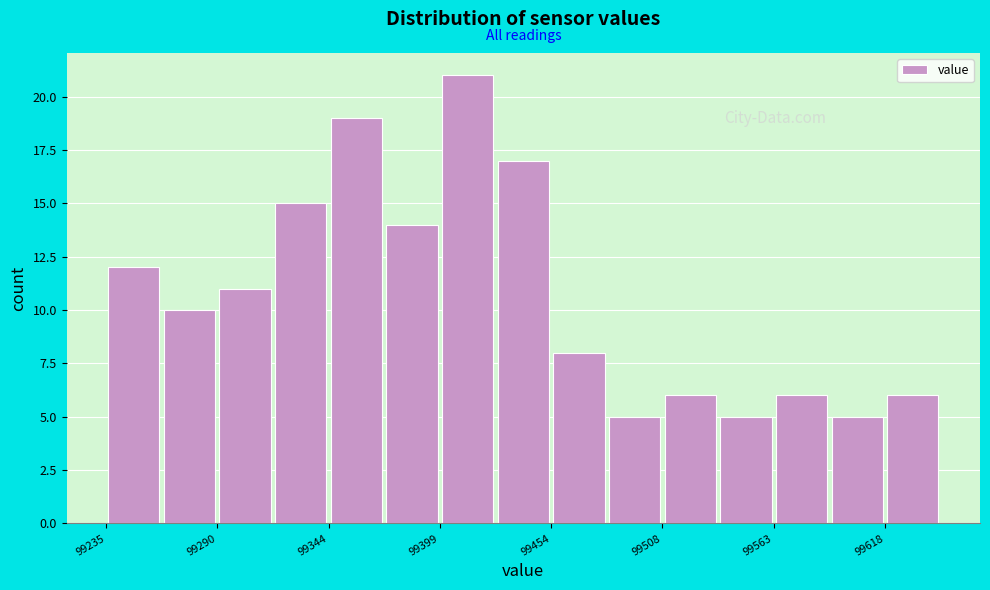

Around what value on the x-axis is the tallest bar? Give the approximate position of its centre, as read against the axis.

99410